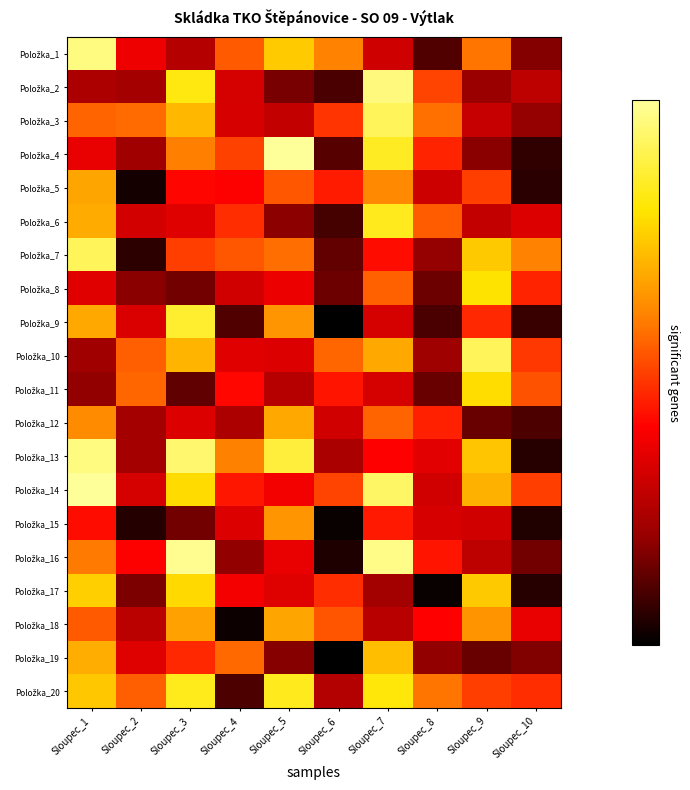

What is the spread (max minus min) of values at Sloupec_4?

0.1